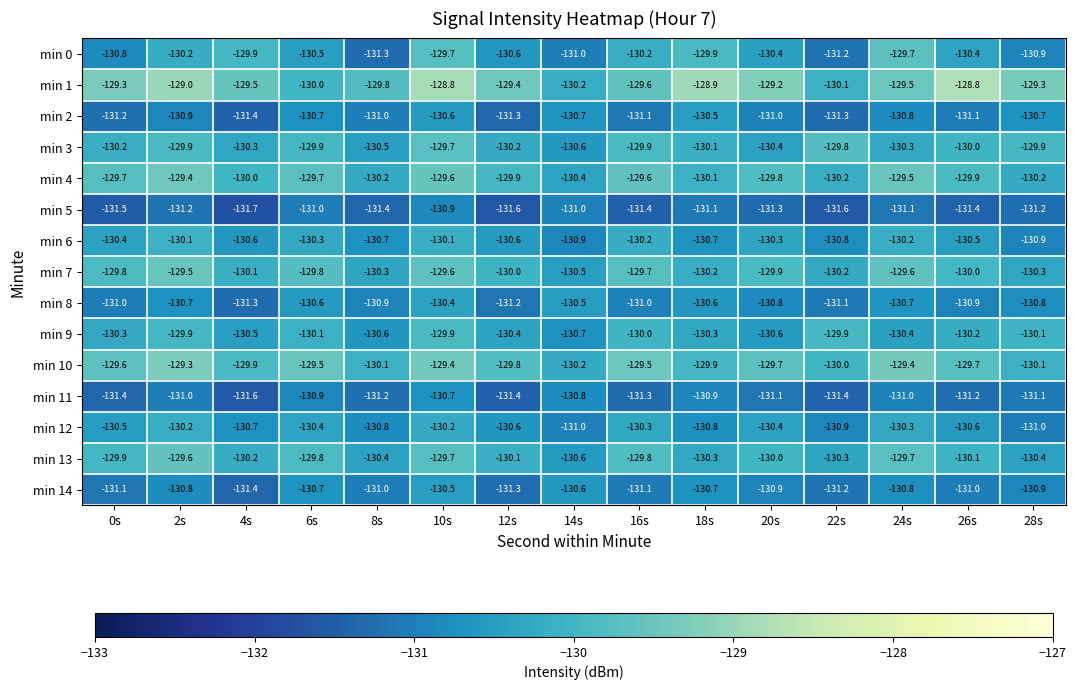

How many categories are shown in the chart?

15